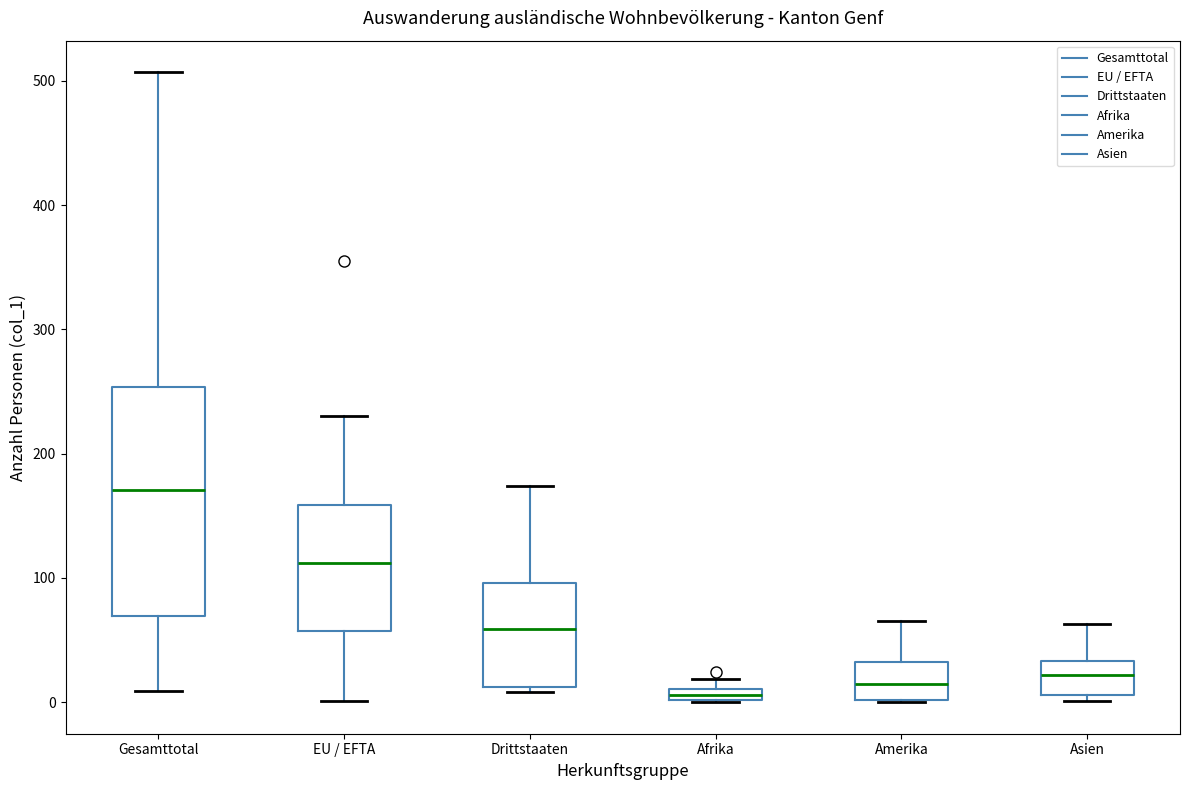

Where does the median line of the box for Amerika sit on the y-axis? The values are not printed on the chart, so give them approximately, as read against the axis.

20